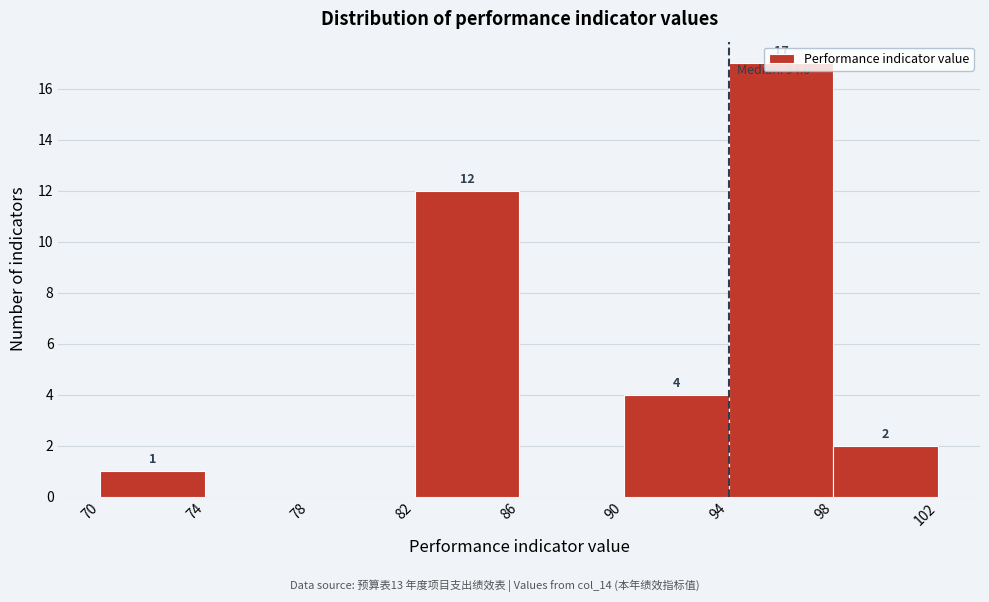

Which range on the x-axis has the tallest bar?

94 to 98